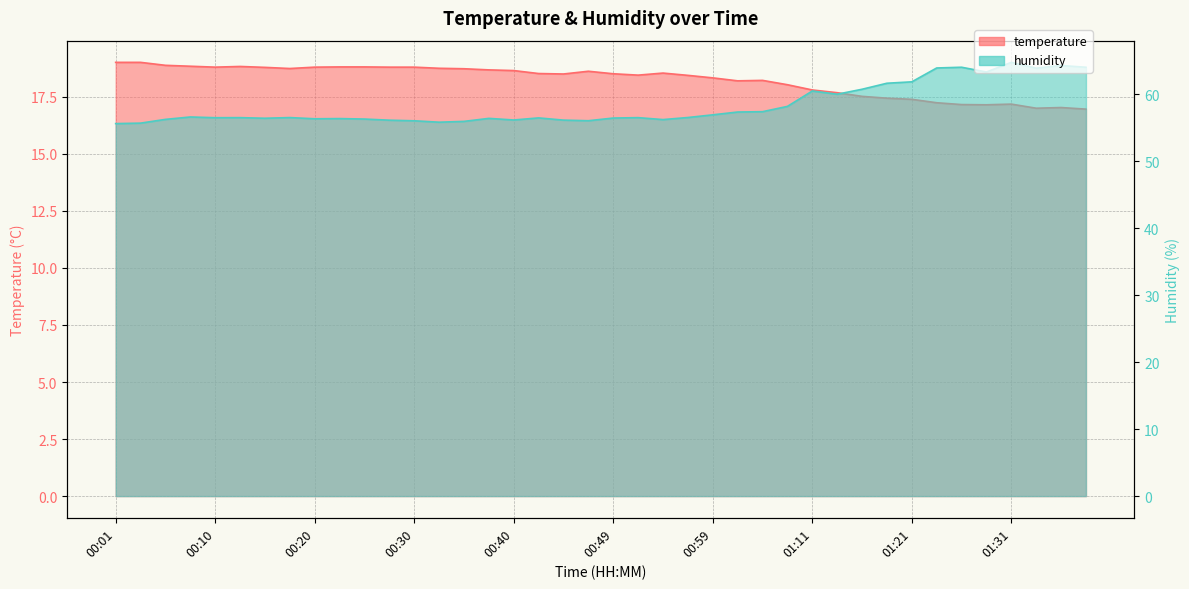

What is the difference between the temperature values at 00:05 and 01:33?

1.9